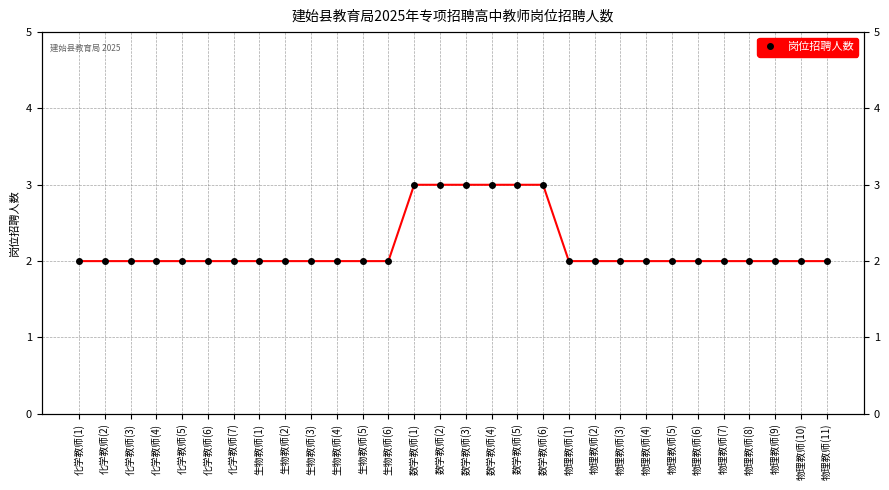

The chart shows a value of 3 at 数学教师(3). True or false?

True